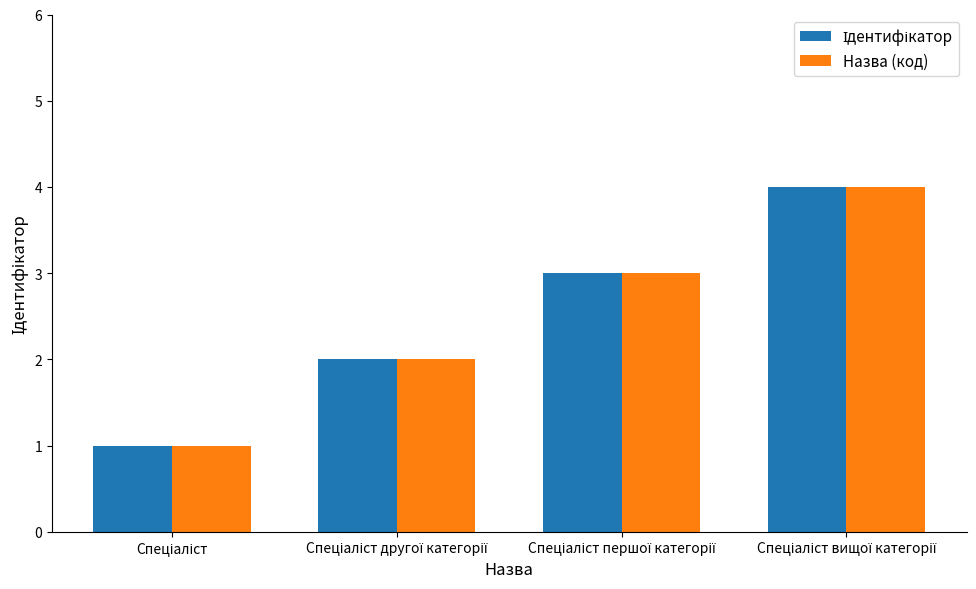

What is the difference between the maximum and minimum values in the Назва (код) series?

3